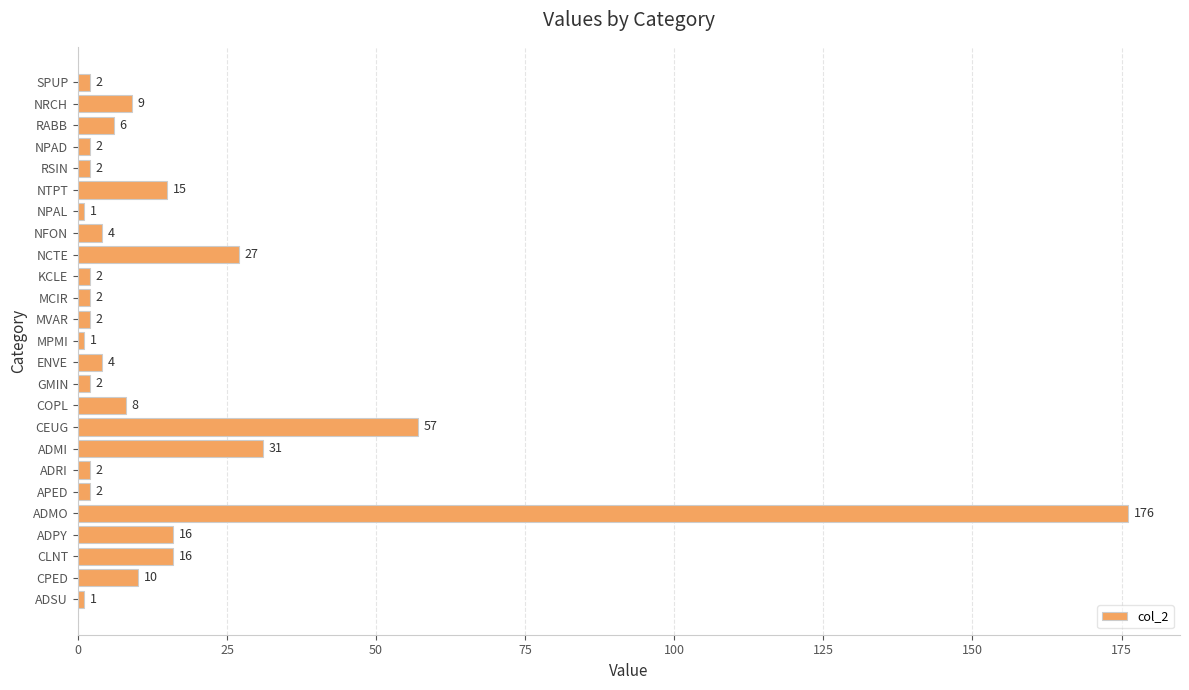

Read the value at CPED.

10